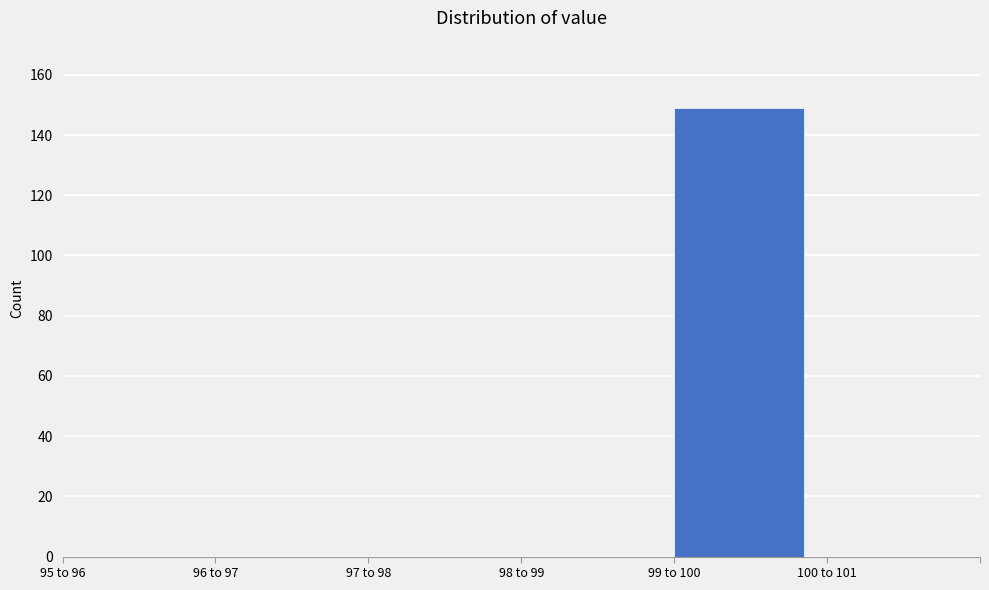

Reading right to left, what are all the values shown in this chart?

100 to 101=0	99 to 100=149	98 to 99=0	97 to 98=0	96 to 97=0	95 to 96=0